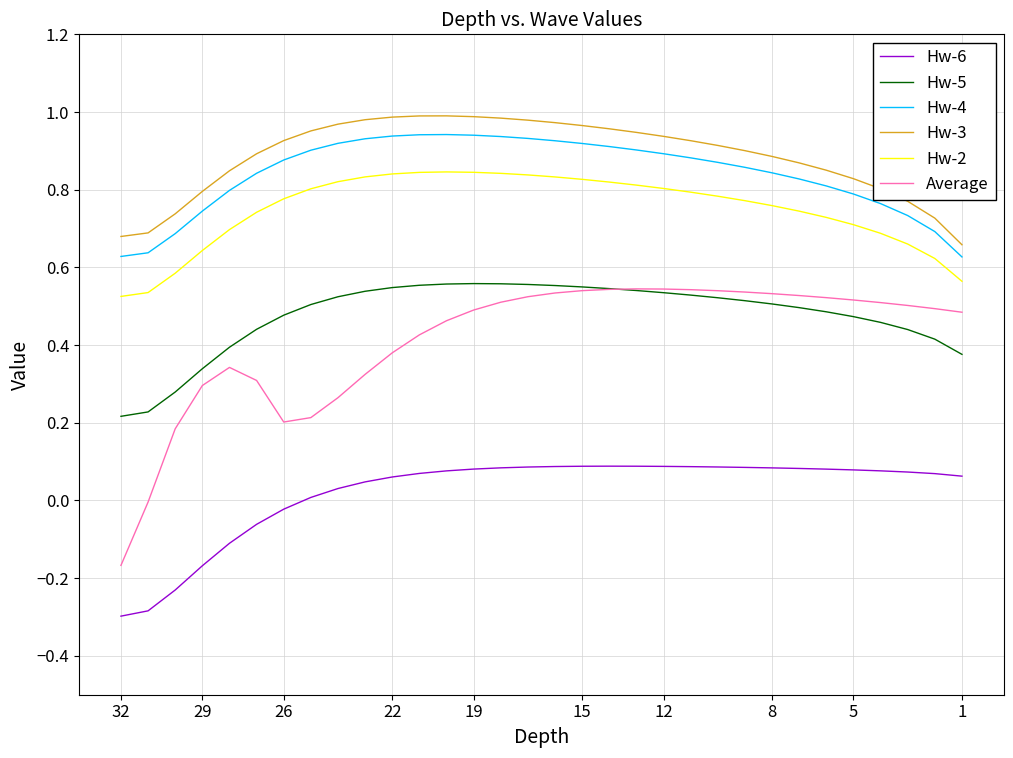

True or false: Hw-4 and Hw-2 cross at least once.

False